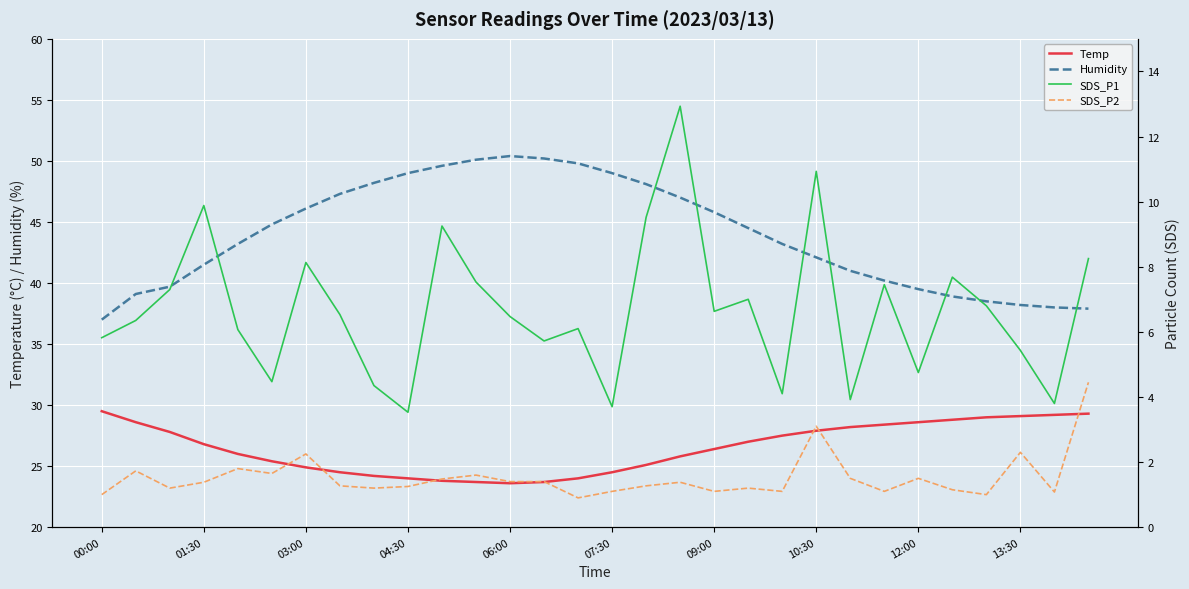

True or false: Humidity and SDS_P2 intersect in this chart.

False